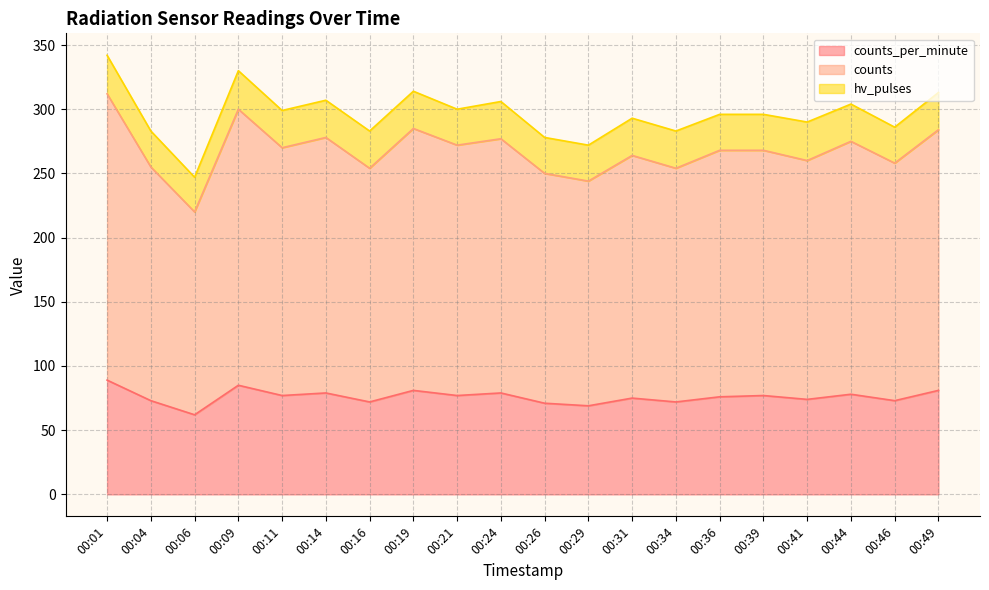

What is the difference between the maximum and second lowest values in the counts_per_minute series?

20